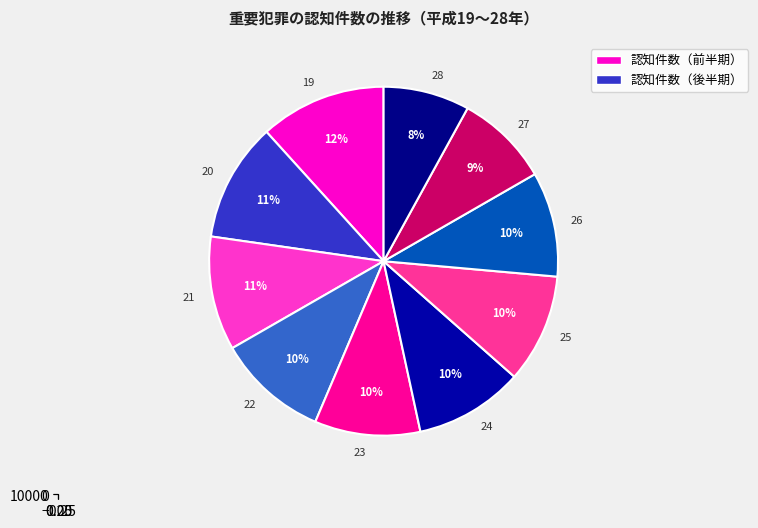

Which slice is the largest?

19